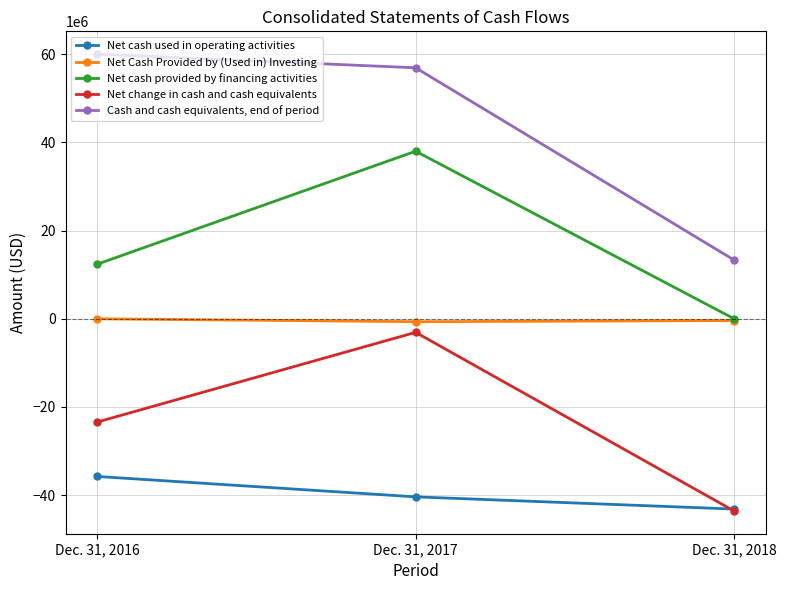

Between Dec. 31, 2016 and Dec. 31, 2018, which series saw the biggest shift?

Cash and cash equivalents, end of period